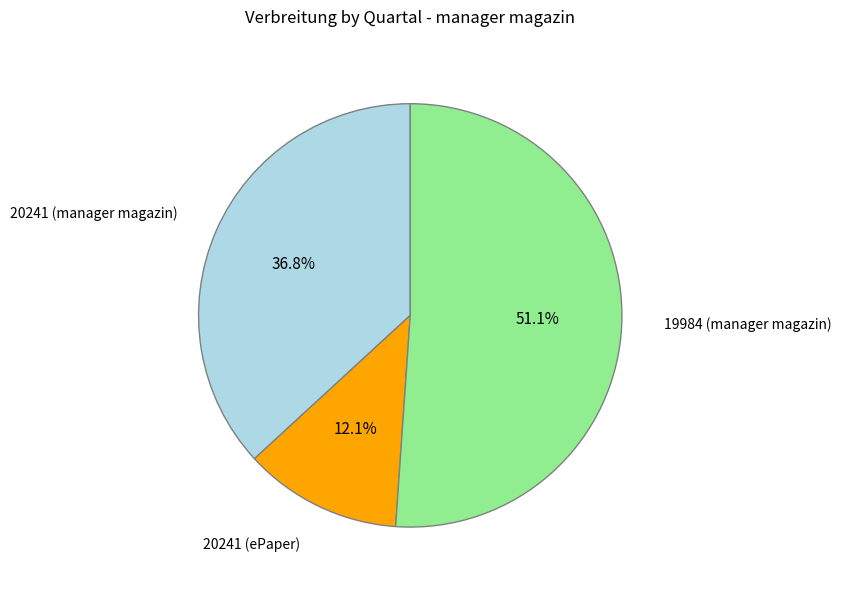

Is there any slice that represents more than half of the pie?

Yes